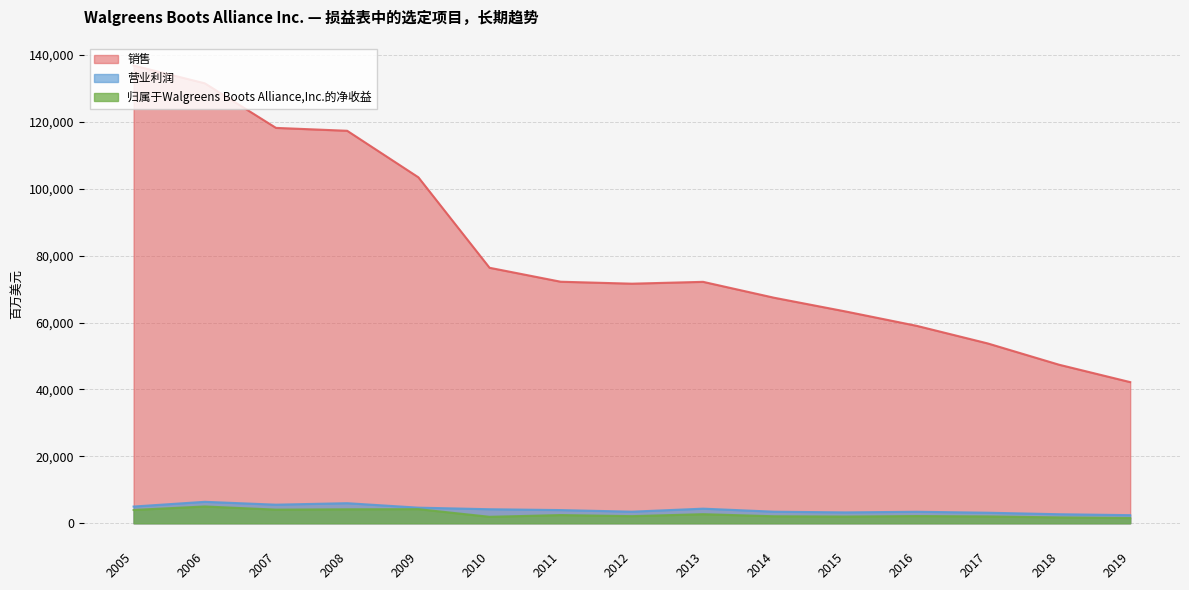

What is the sum of the 营业利润 values at 2005 and 2010?

9192